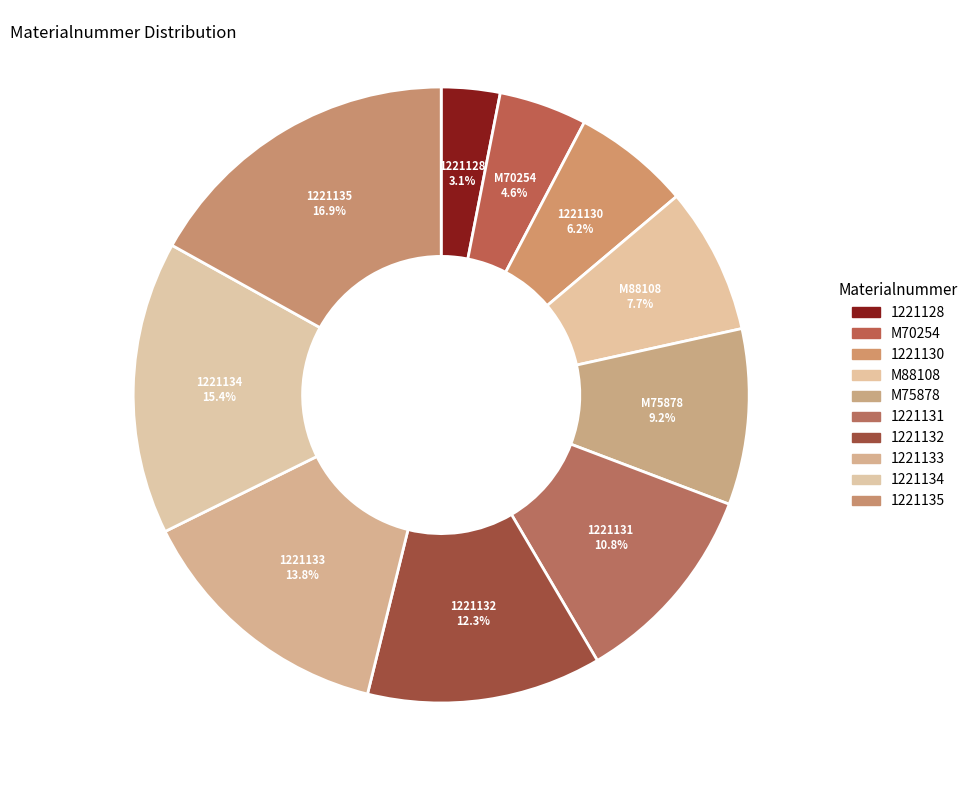

How many slices are in this pie chart?

10